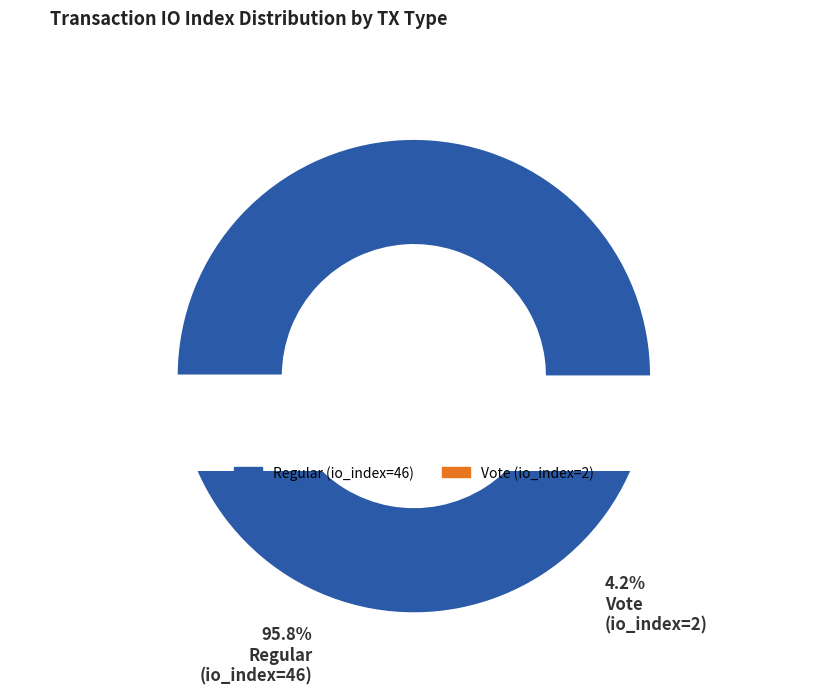

How many slices are in this pie chart?

2